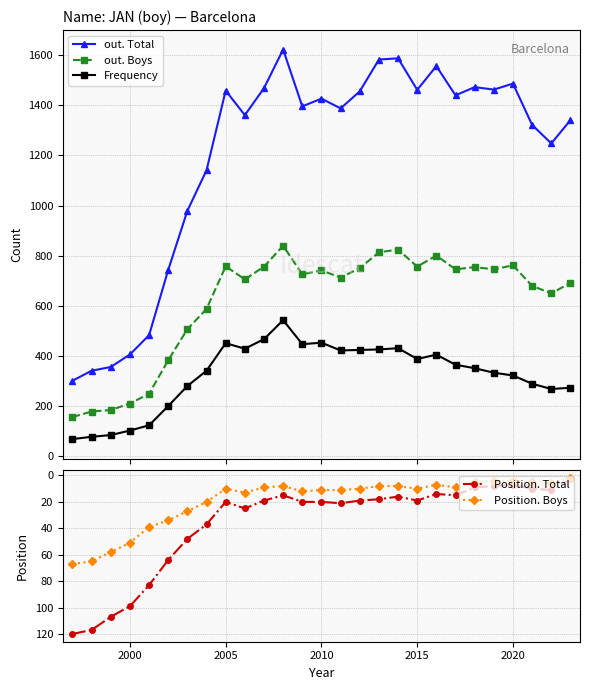

How many distinct data groups are displayed?

5